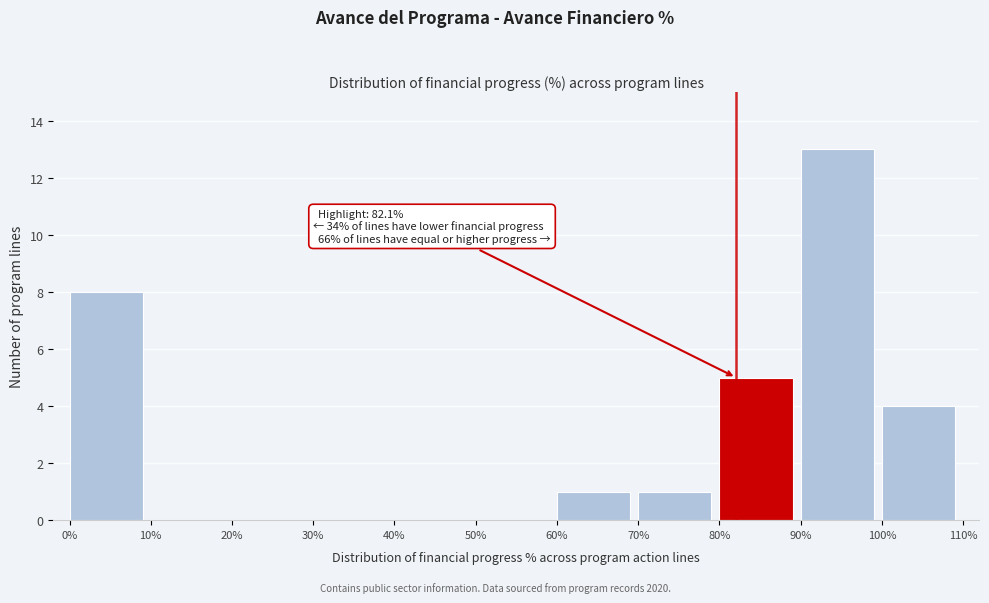

Over which range of the x-axis is the bar tallest?

90% to 100%